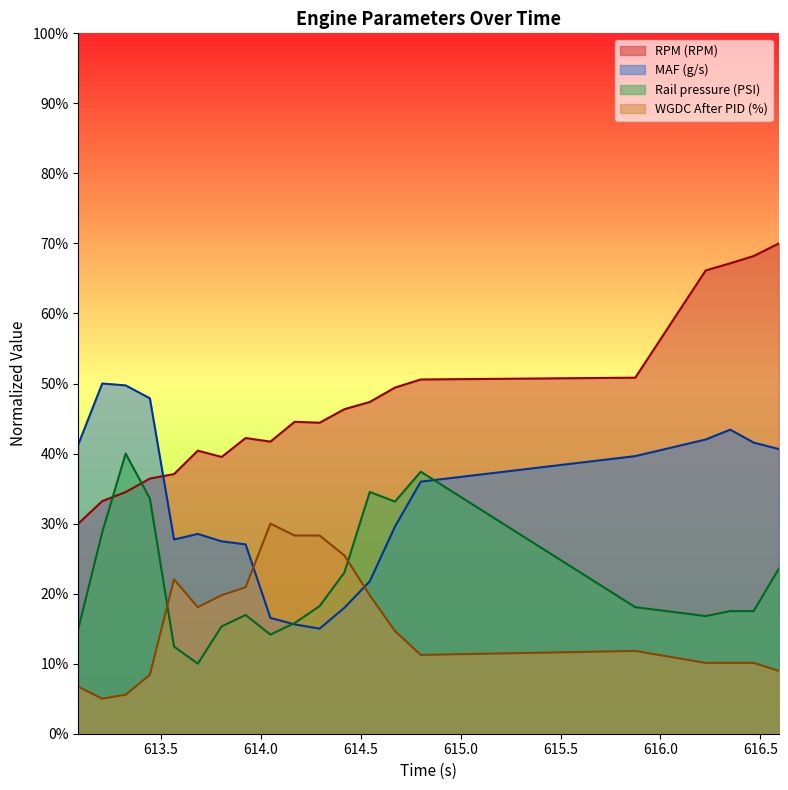

At which category does Rail pressure (PSI) reach its first local peak?

613.325